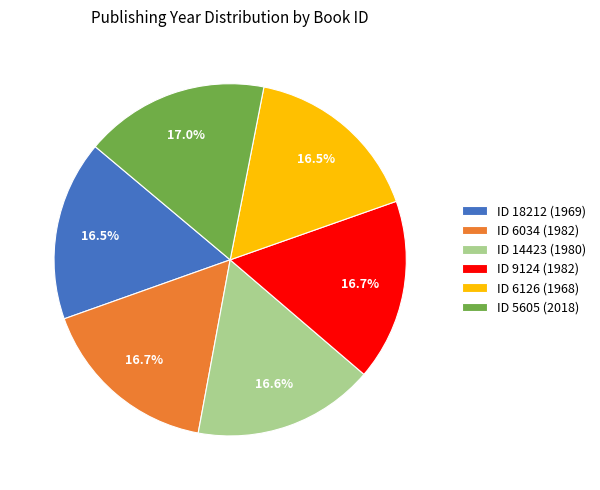

To the nearest percent, what is the average slice percentage?

17%